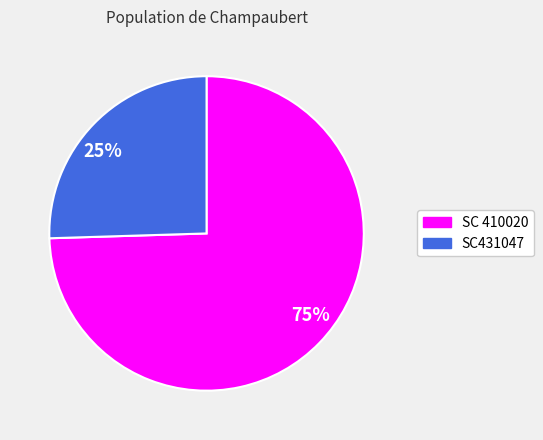

What is the largest slice in the pie chart?

75%